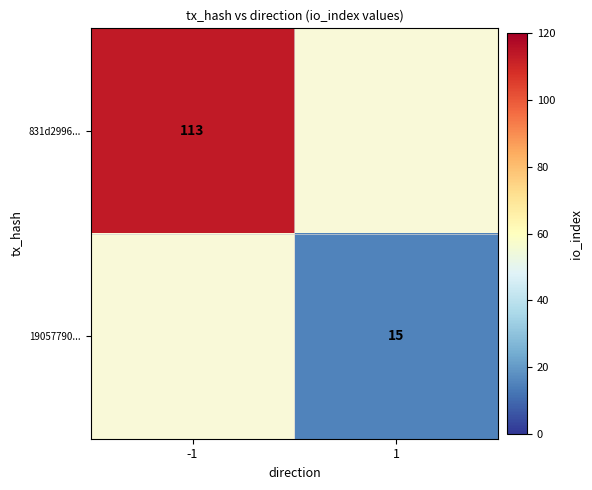

At how many categories does at least one series exceed 76?

1